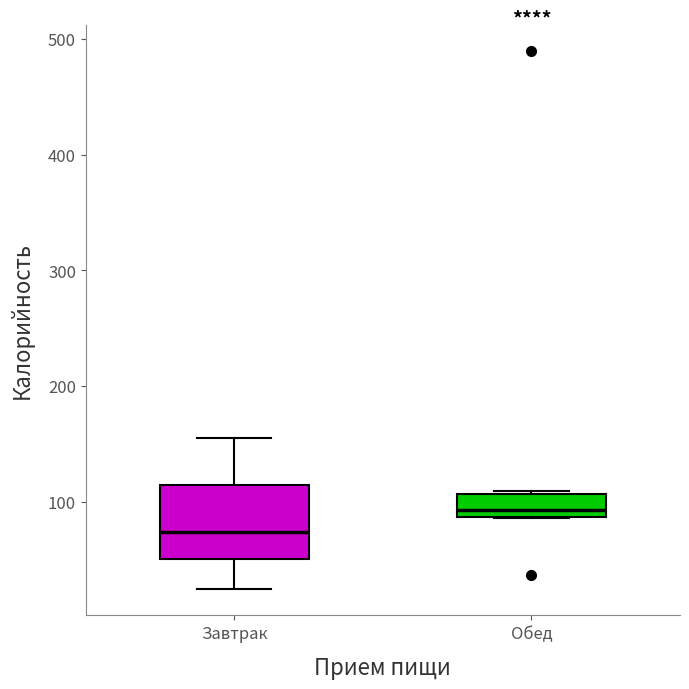

Which box is the tallest, from its lower edge to its upper edge?

Завтрак